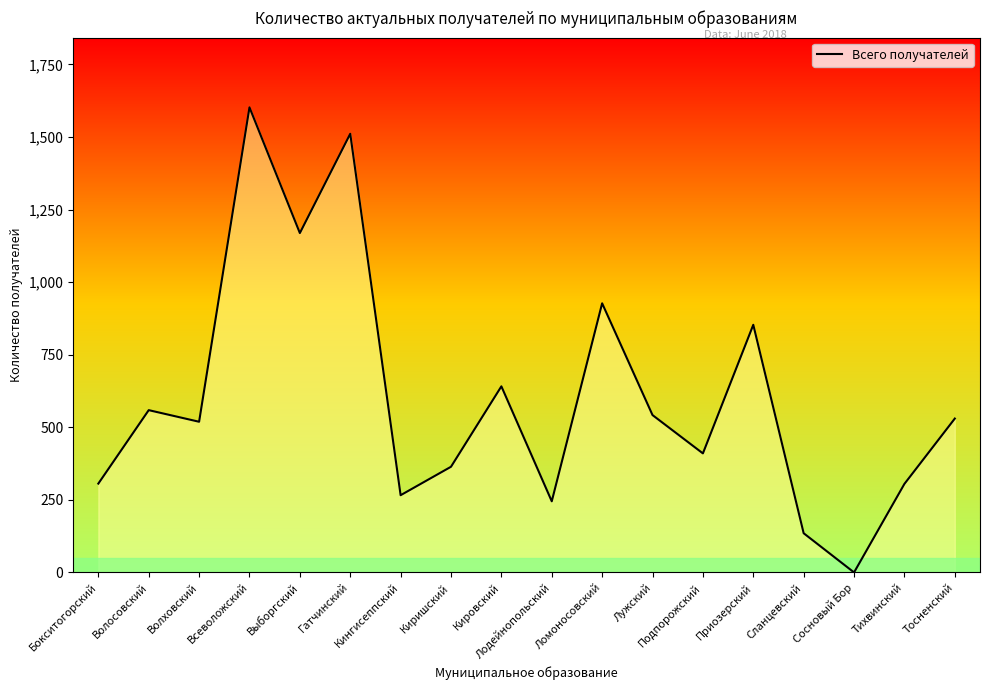

The value at Ломоносовский is 927. True or false?

True